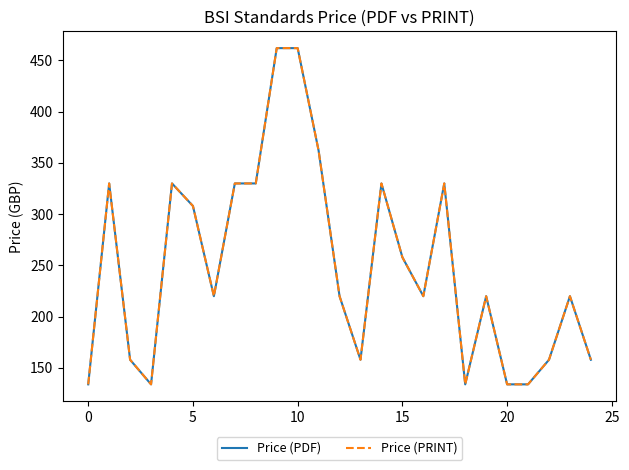

At how many categories does at least one series exceed 320?

9